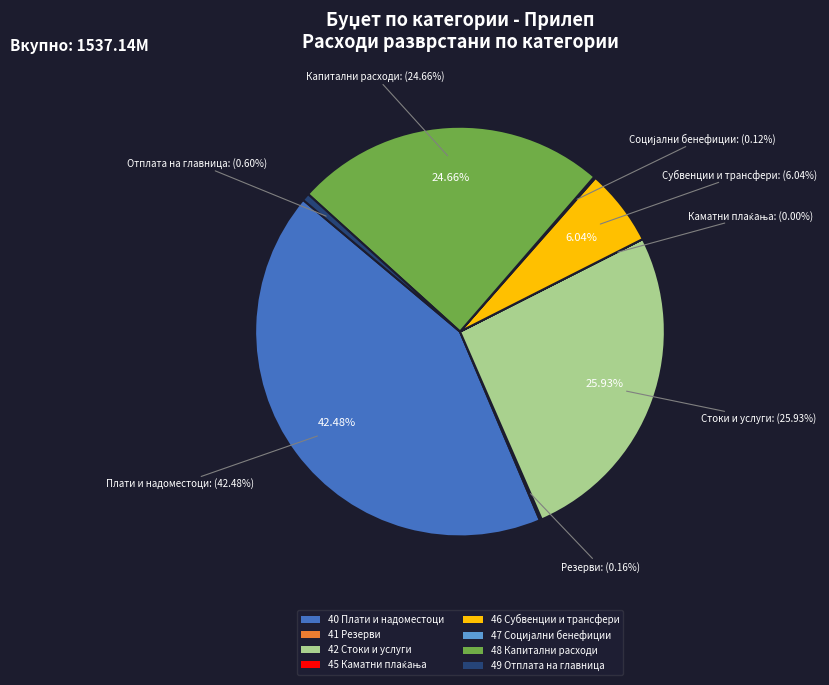

Count the number of slices in the pie.

8